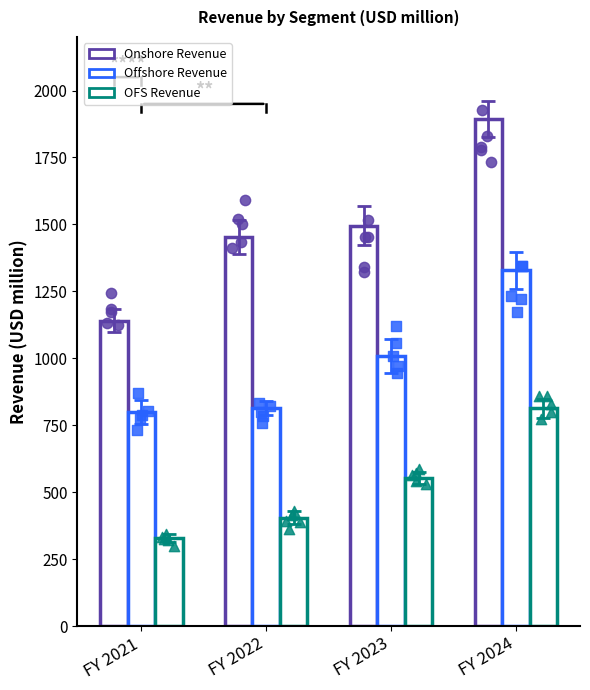

Which series has the largest Y range (max minus min)?

Onshore Revenue